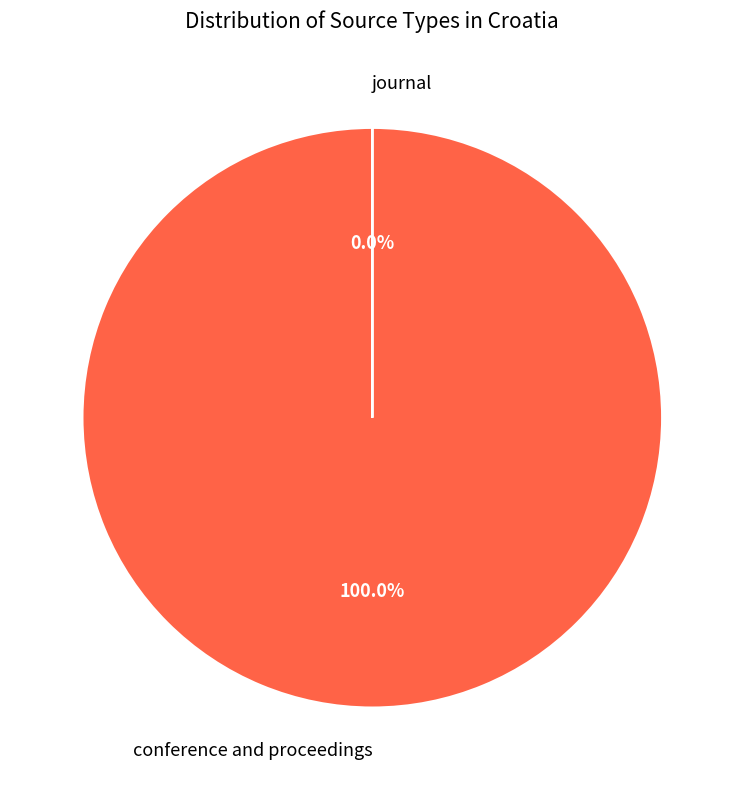

Count the number of slices in the pie.

2